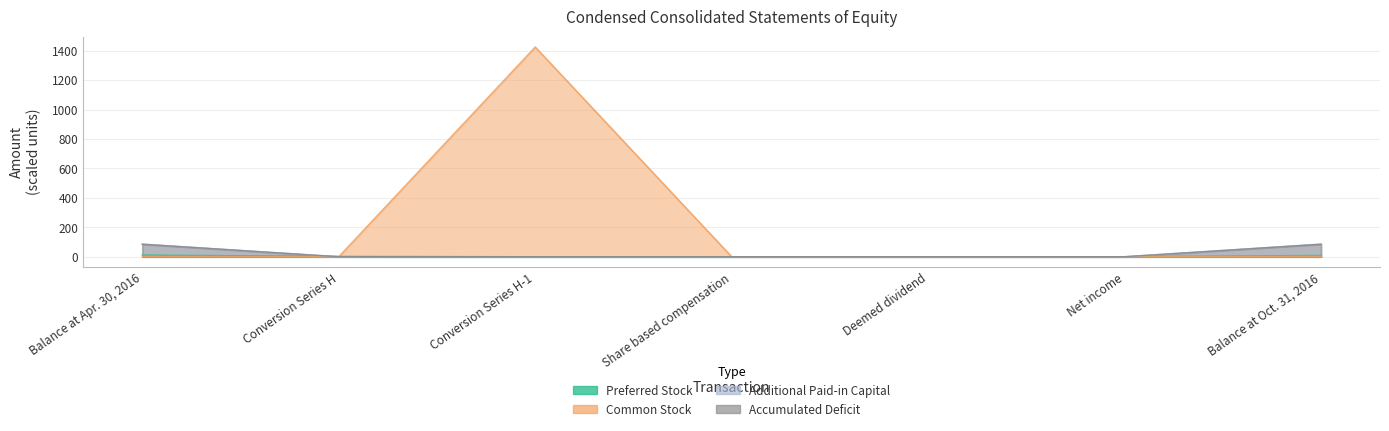

How many values in Additional Paid-in Capital [Member] are above zero?

4